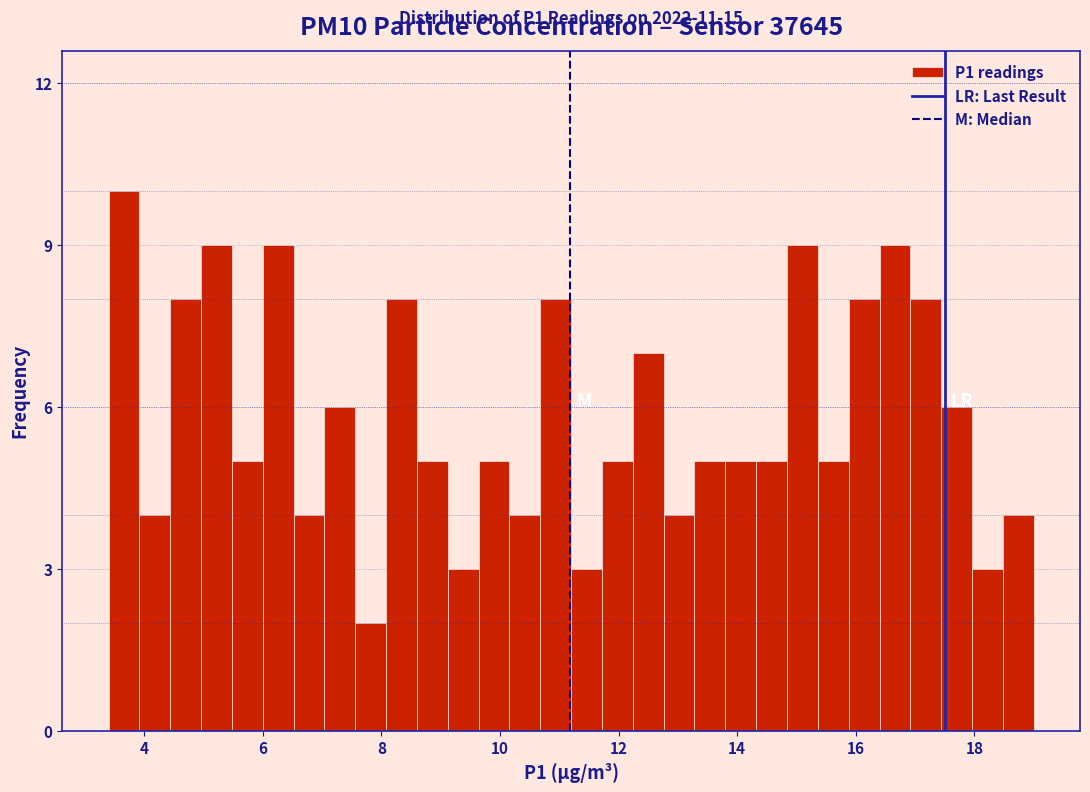

Read against the x-axis, roughly where is the centre of the tallest bar?

3.6